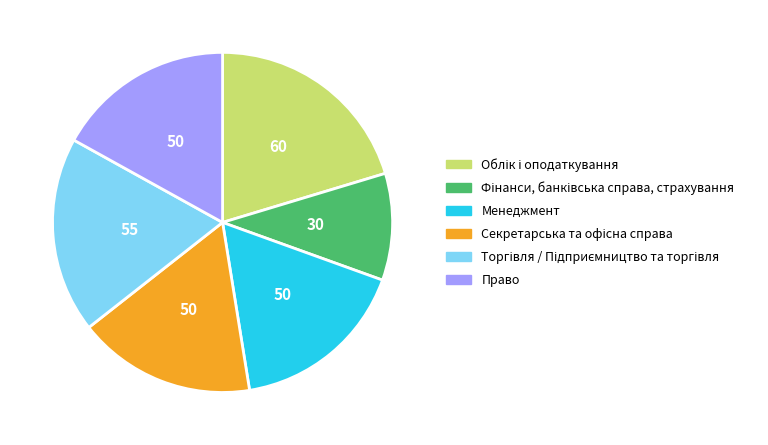

The Право slice represents 17% of the pie. True or false?

True